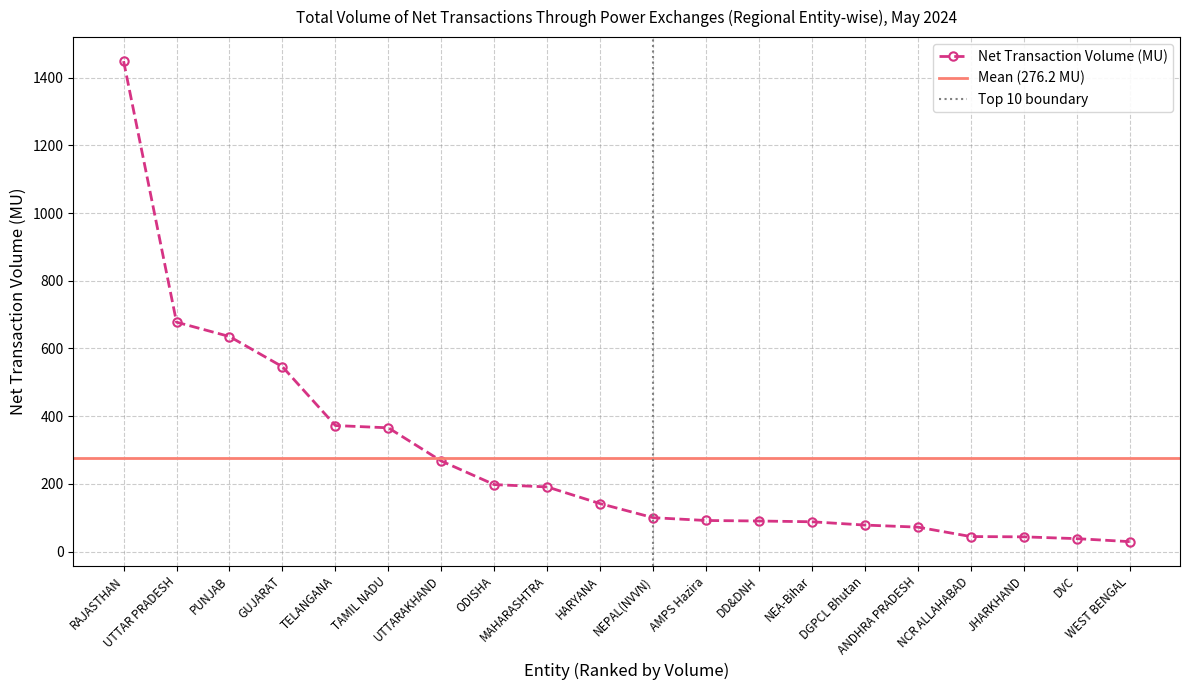

What is the label of the 16th point from the left?

ANDHRA PRADESH